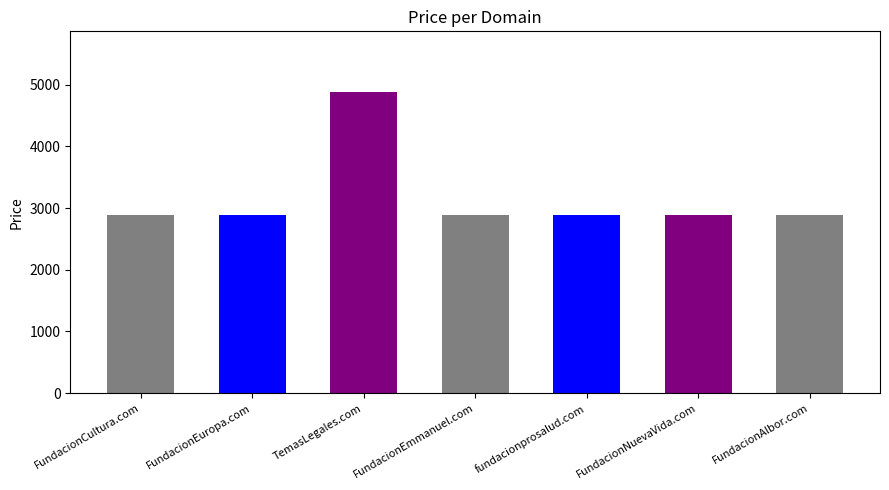

Rank the categories by value from highest to lowest.

TemasLegales.com, FundacionCultura.com, FundacionEuropa.com, FundacionEmmanuel.com, fundacionprosalud.com, FundacionNuevaVida.com, FundacionAlbor.com